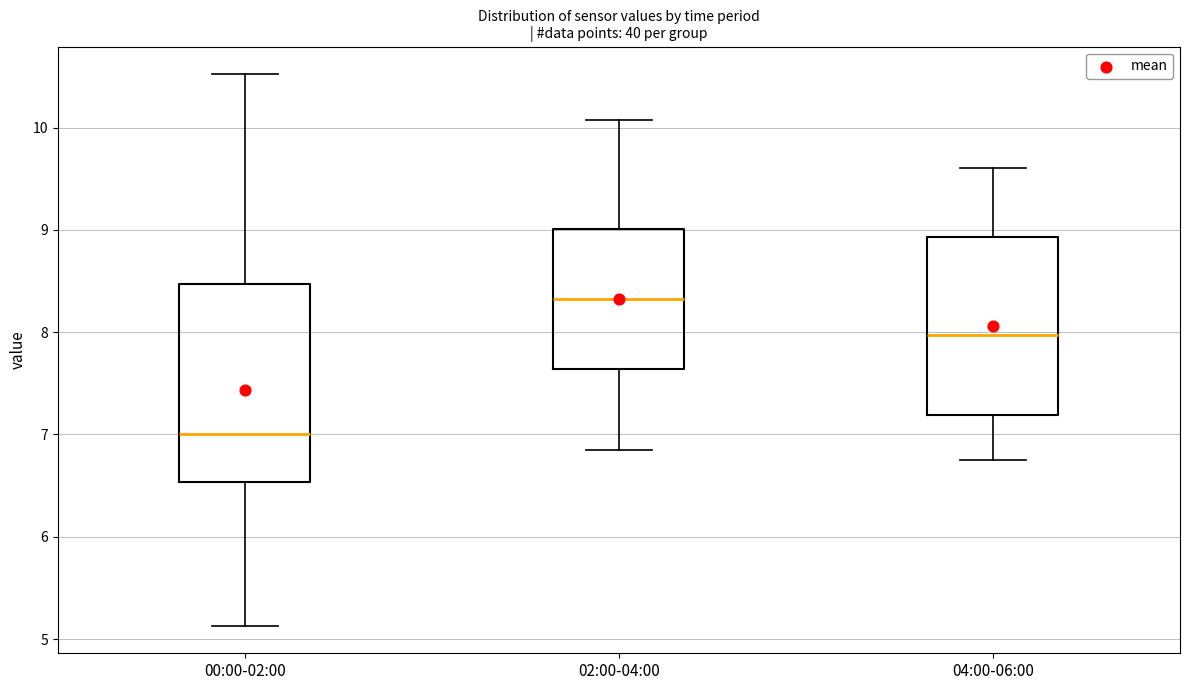

Which box's median line is the lowest?

00:00-02:00